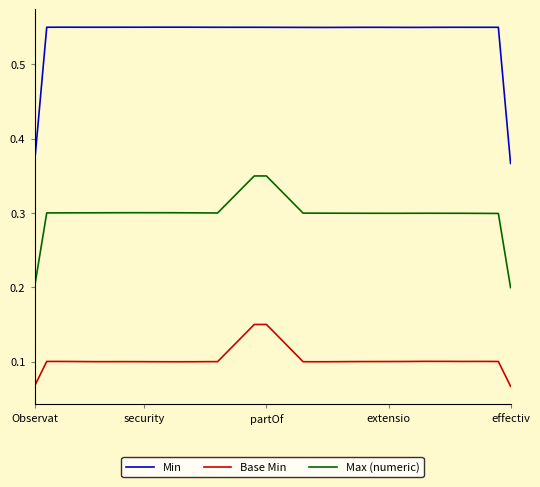

List the series in order of their peak value, highest first.

Min, Max (numeric), Base Min